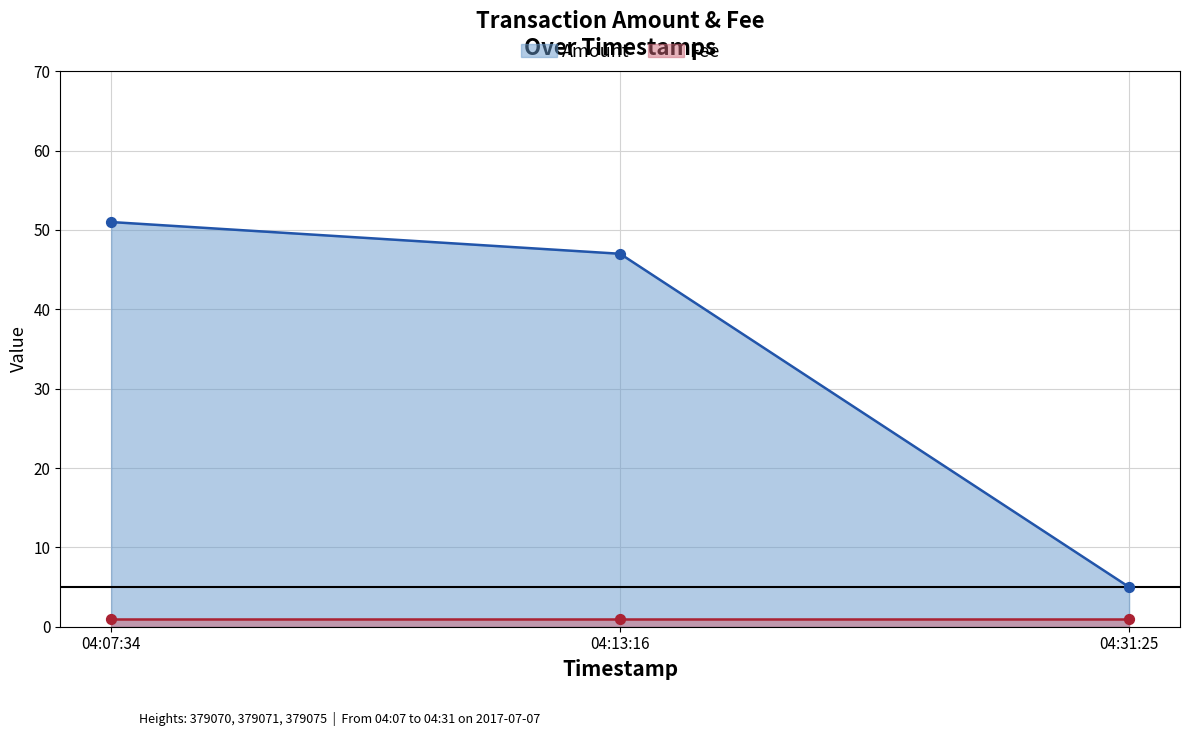

What is the change in value from 04:07:34 to 04:31:25?

-46